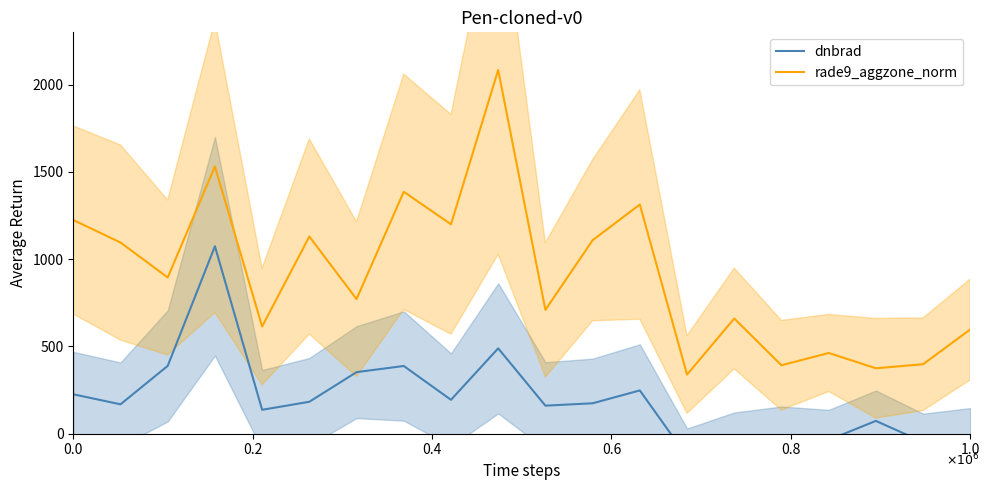

The value of rade9_aggzone_norm at 1.0 is 597.8. True or false?

True